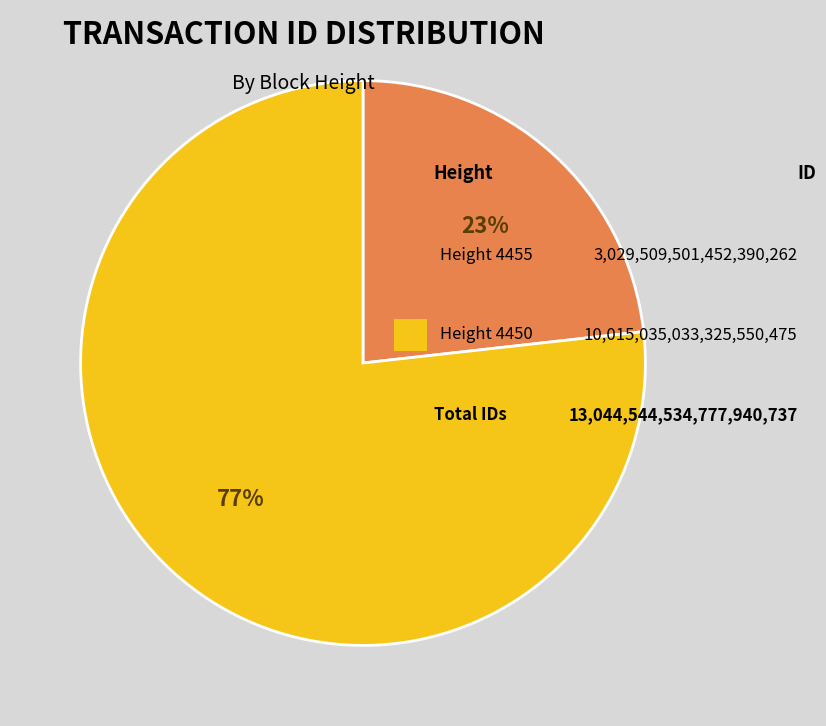

Is there a majority slice in this chart?

Yes